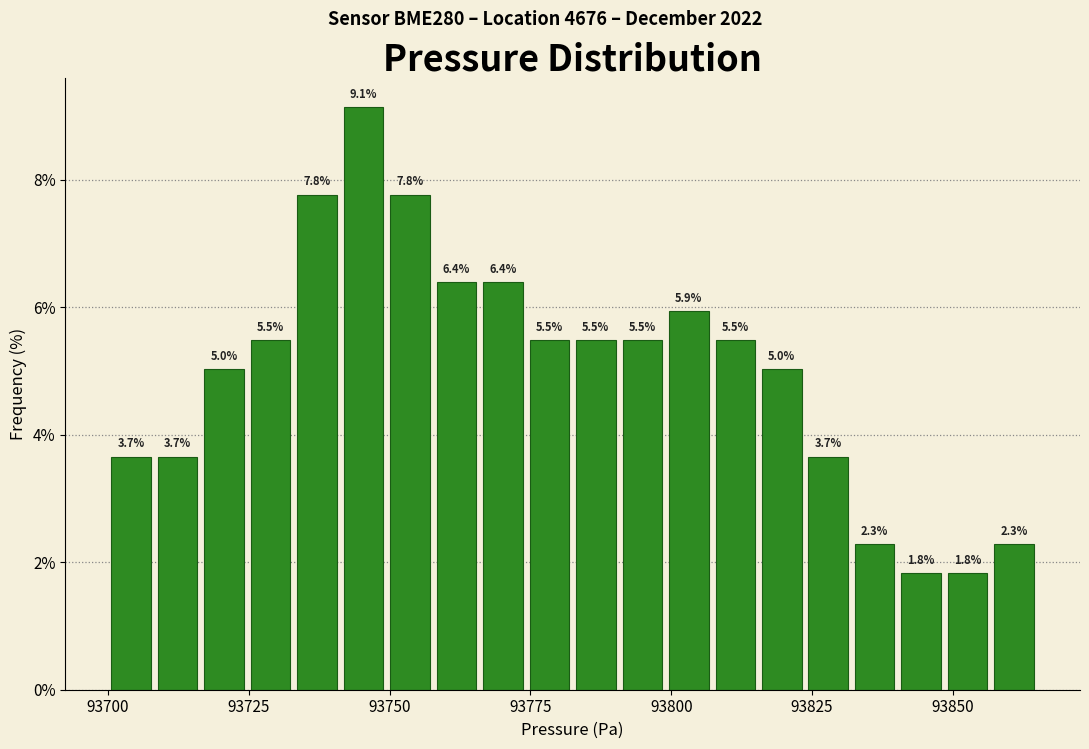

Read against the x-axis, roughly where is the centre of the tallest bar?

93745